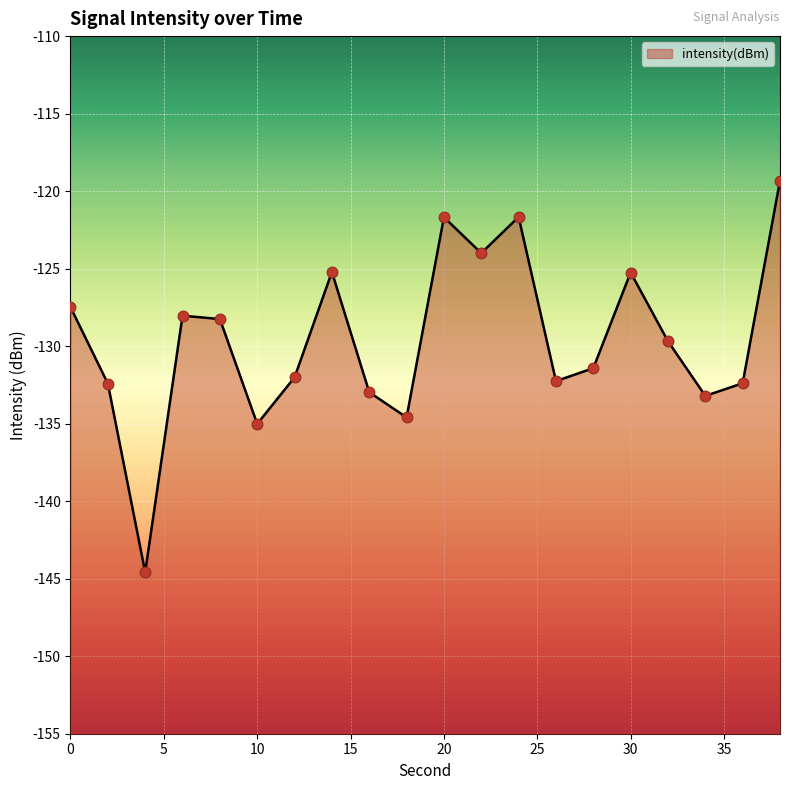

What is the change in value from 0 to 6?

-0.6